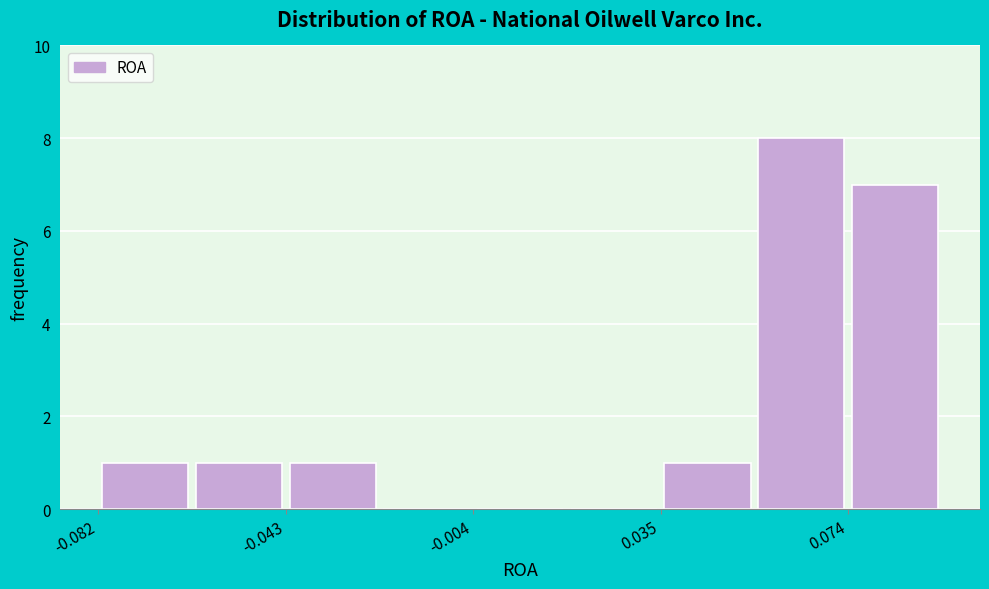

Around what value on the x-axis is the tallest bar? Give the approximate position of its centre, as read against the axis.

0.065